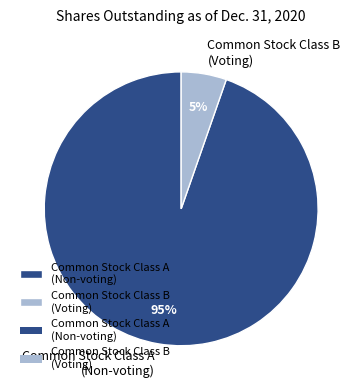

Is the sum of Common Stock Class A (Non-voting) and Common Stock Class B (Voting) greater than half?

Yes